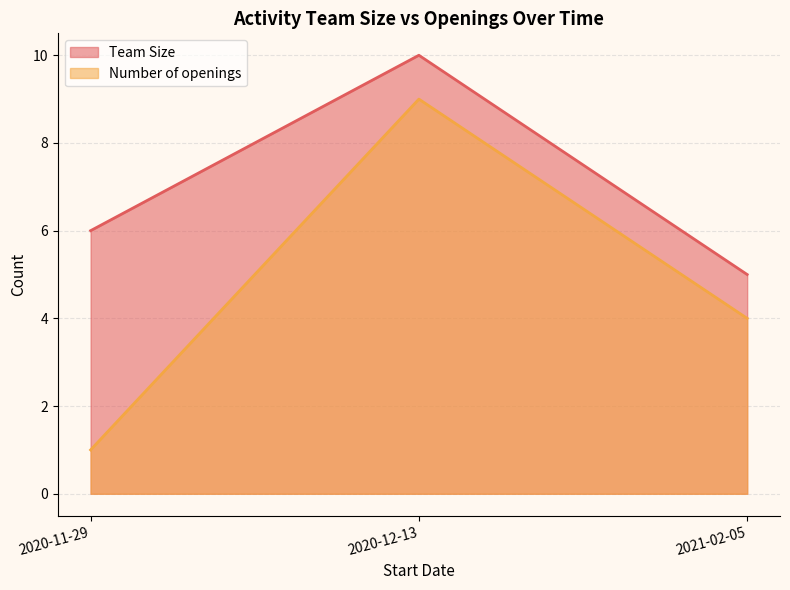

Which has a higher value, 2021-02-05 or 2020-11-29?

2020-11-29